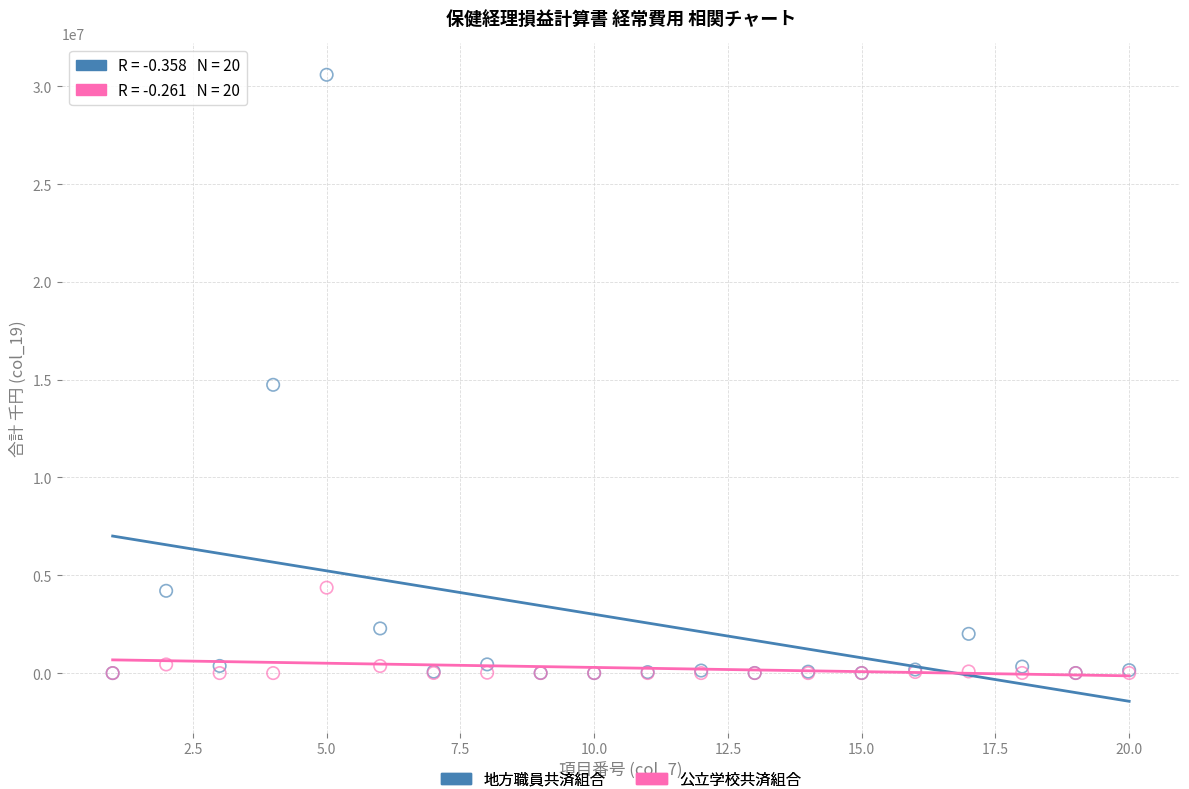

In the 地方職員共済組合 series, what Y value is closest to 15293134?

14736650